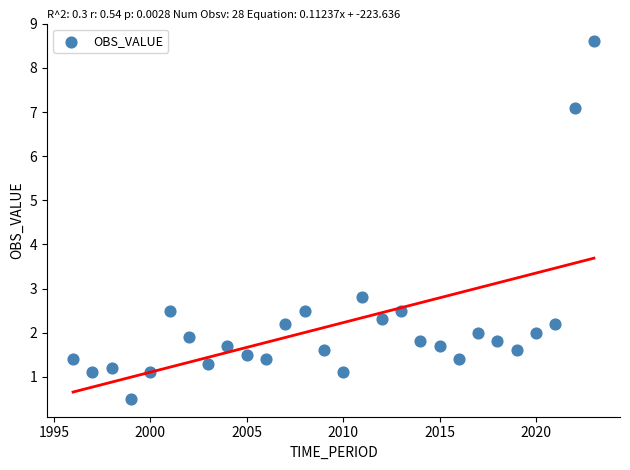

What Y value in the scatter plot is closest to 4?

2.8